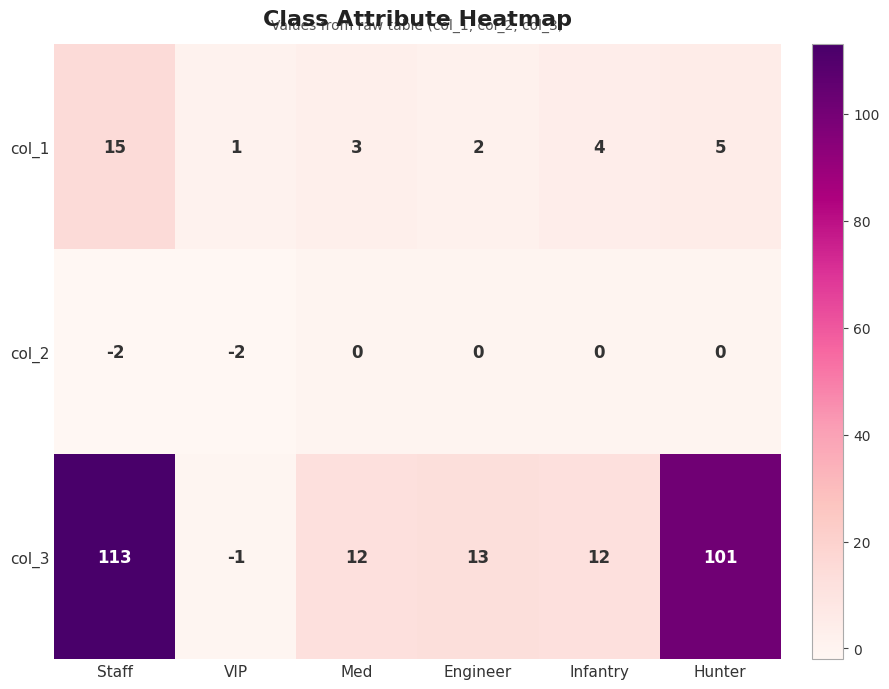

What is the smallest value displayed?

-2